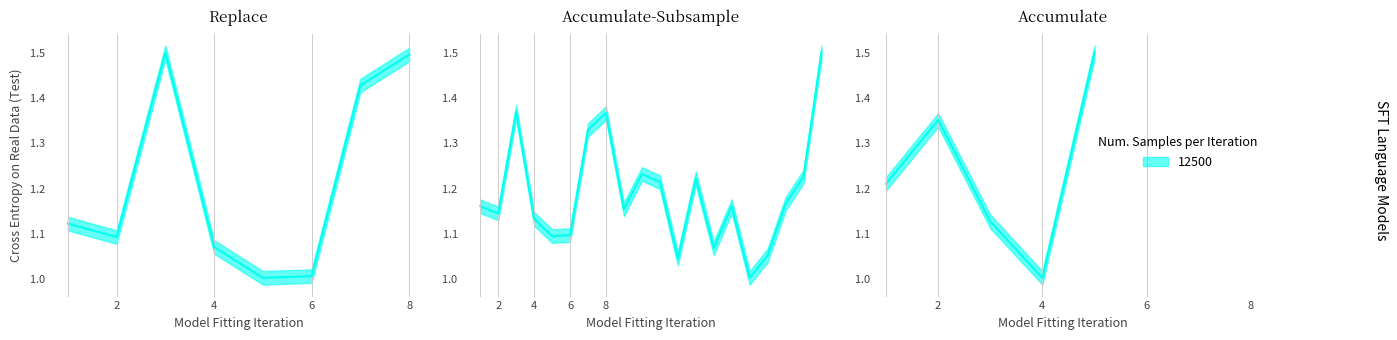

What is the value of the 15th point from the left?

1.2